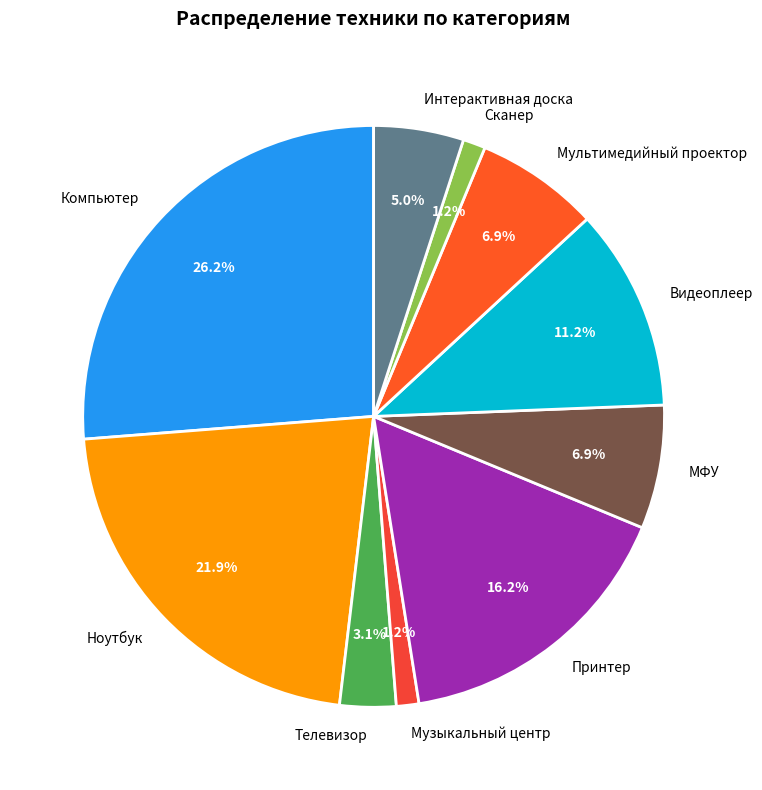

Which category has the biggest portion of the pie?

Компьютер